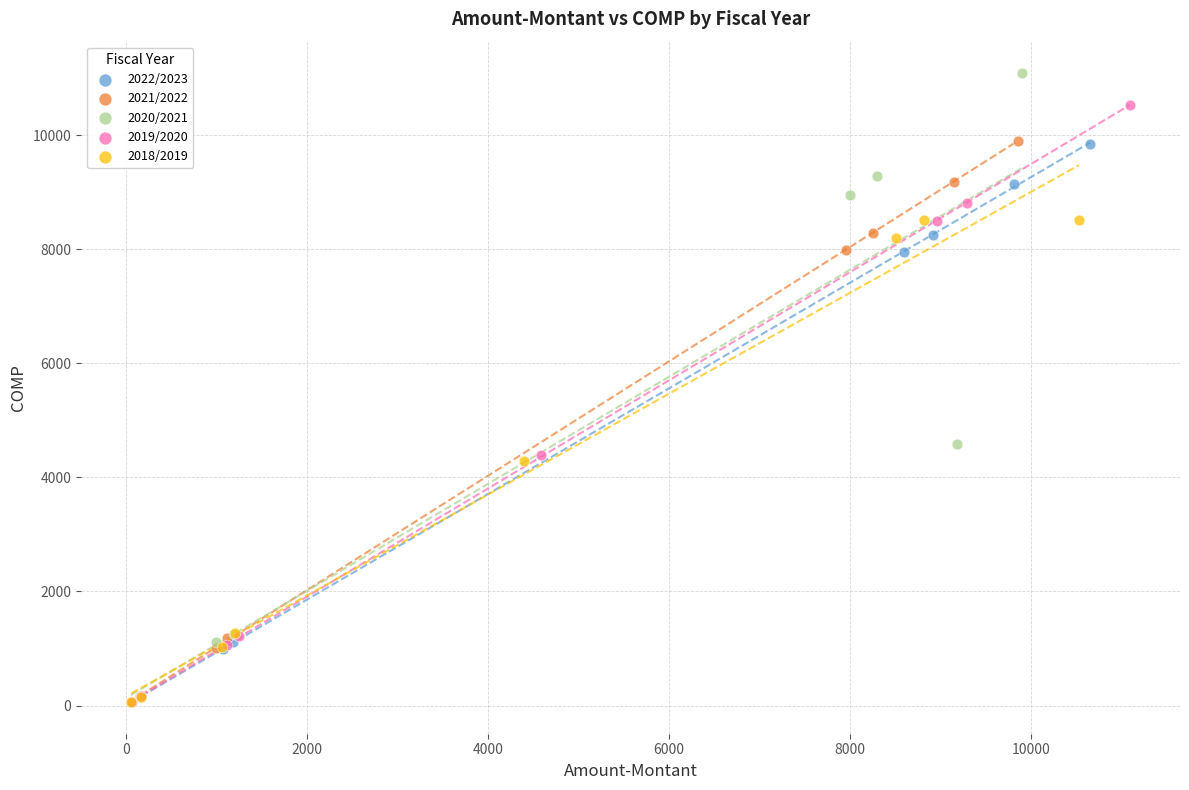

Which series has the widest spread of Y values?

2020/2021